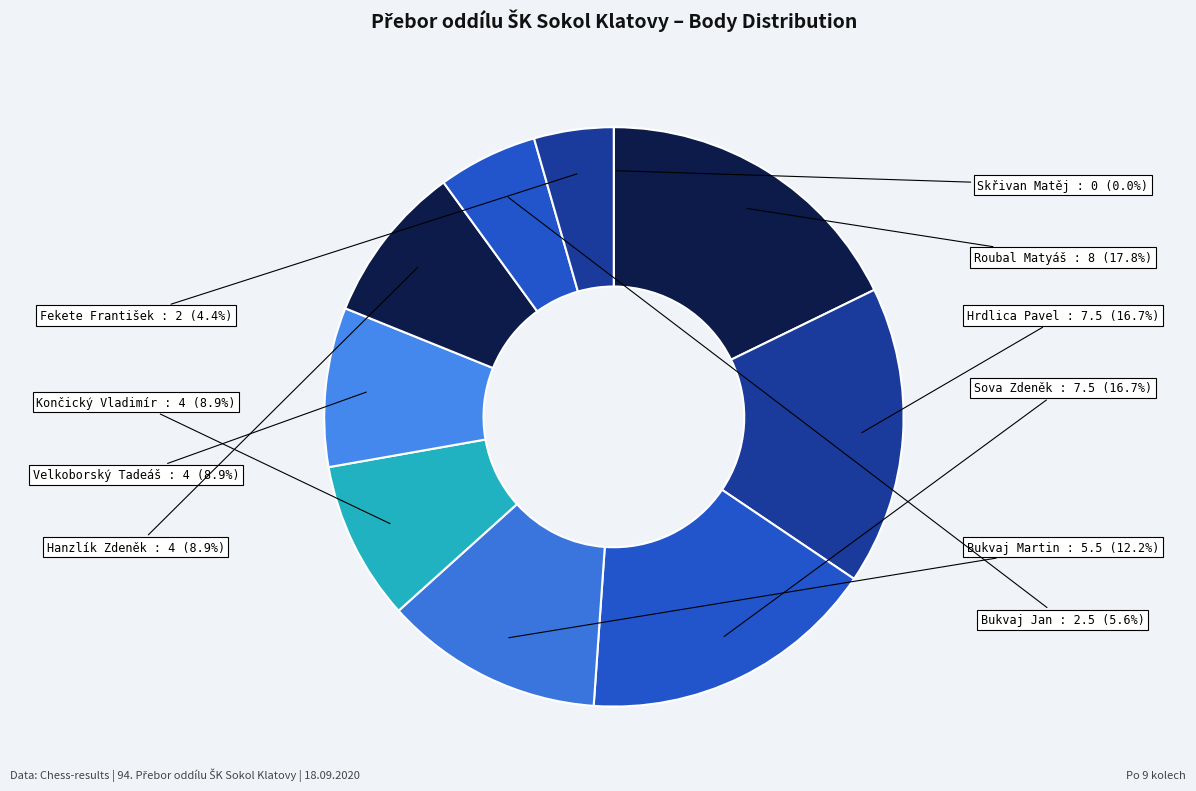

How many segments does this pie chart have?

10